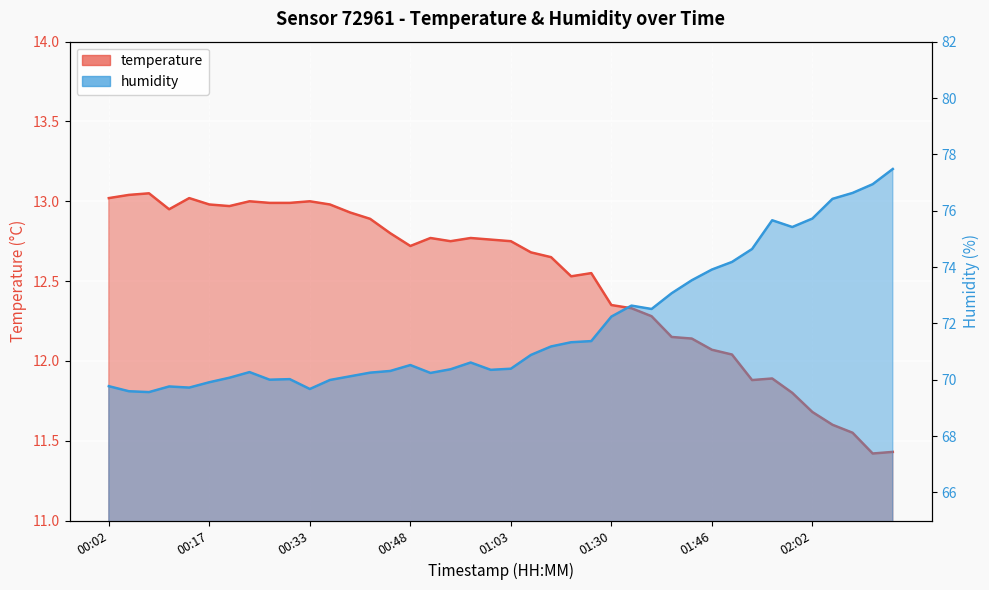

Which series changed the most between 00:08 and 01:13?

humidity